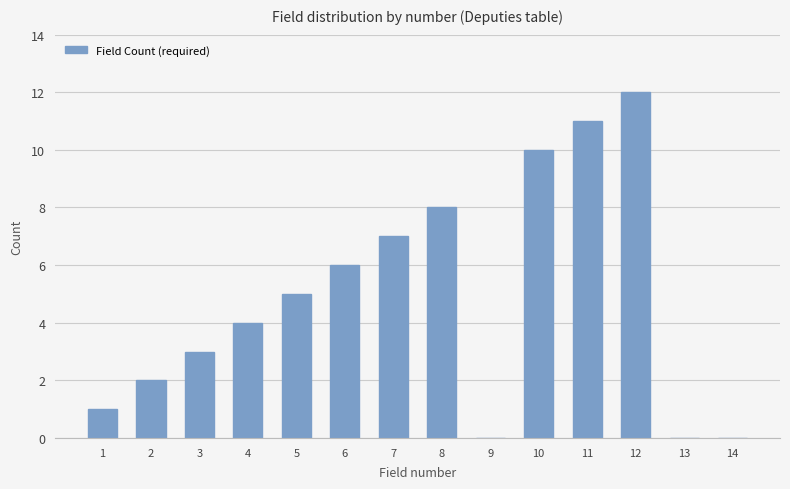

How many series are shown in this chart?

1